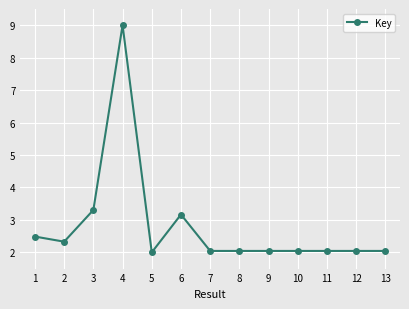

What is the approximate value at 11?

2.0